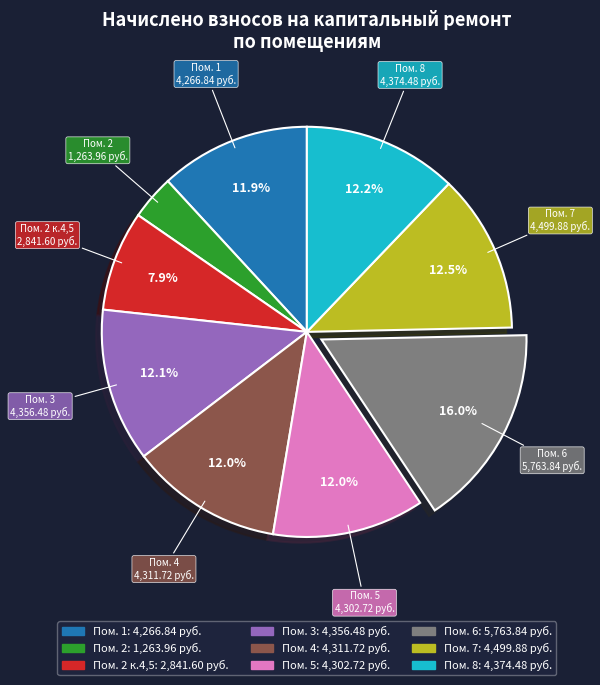

Is there a majority slice in this chart?

No